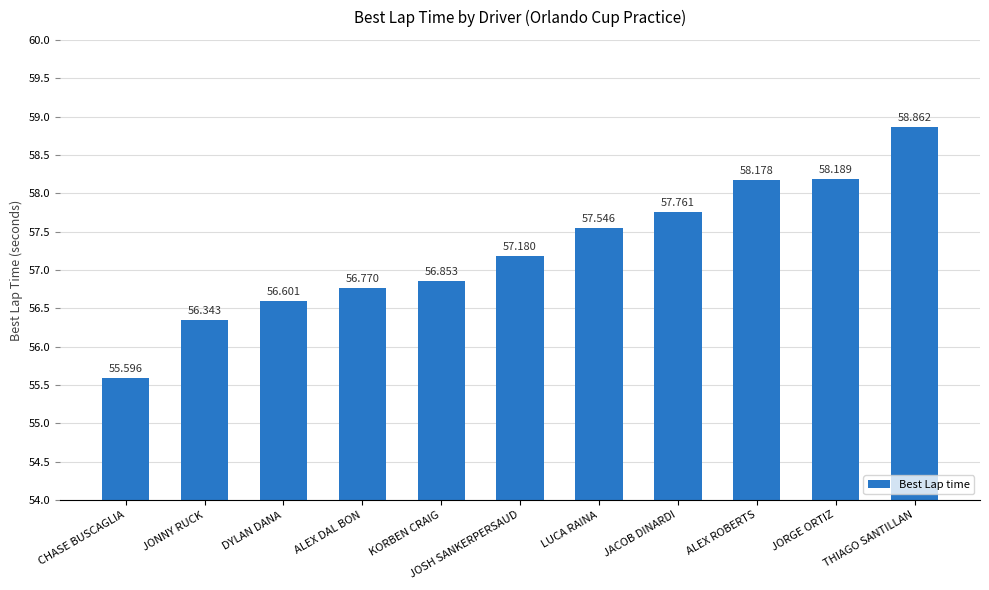

How many values exceed 57?

6